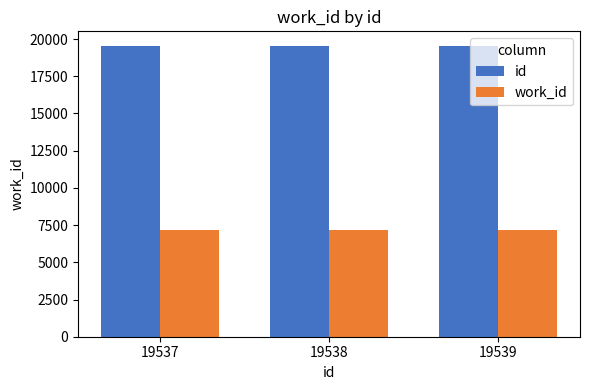

Which series has the largest total across all categories?

id